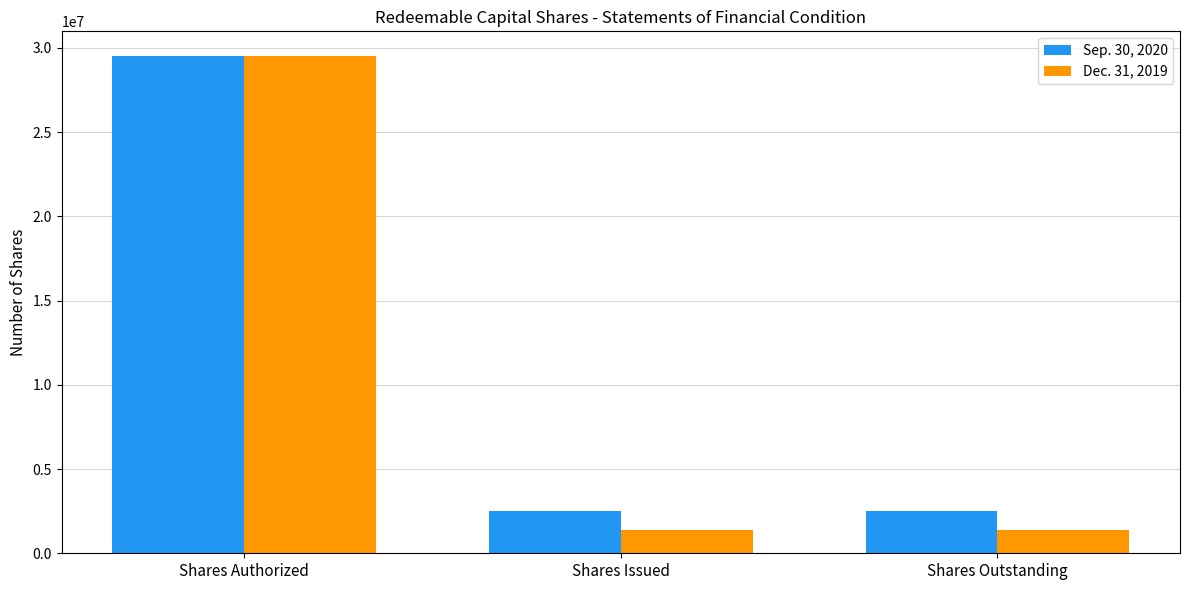

Reading right to left, list all the values displayed in this chart.

Sep. 30, 2020: 2500000	2500000	29500000
Dec. 31, 2019: 1400000	1400000	29500000